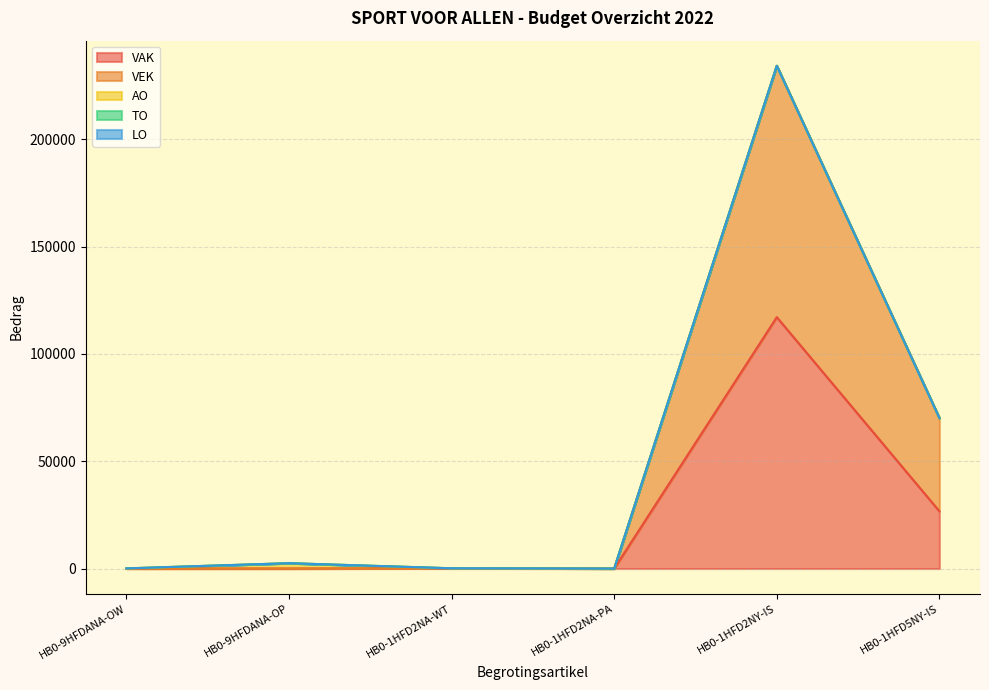

Reading left to right, what are all the values shown in this chart?

VAK: 0	0	64	0	117141	26711
VEK: 0	0	64	0	117141	43456
AO: 81	2500	0	0	0	0
TO: 0	0	0	0	0	0
LO: 0	0	0	0	0	0